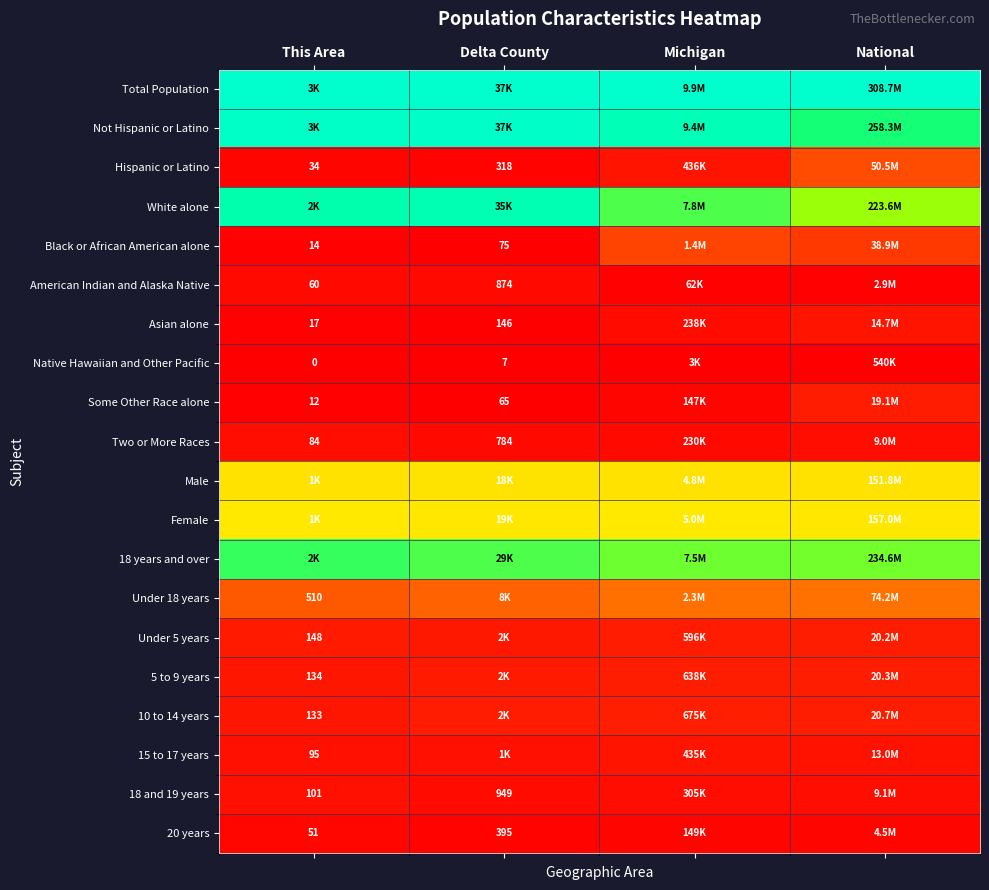

Is the value of 20 years at Delta County greater than the value of Black or African American alone at This Area?

Yes